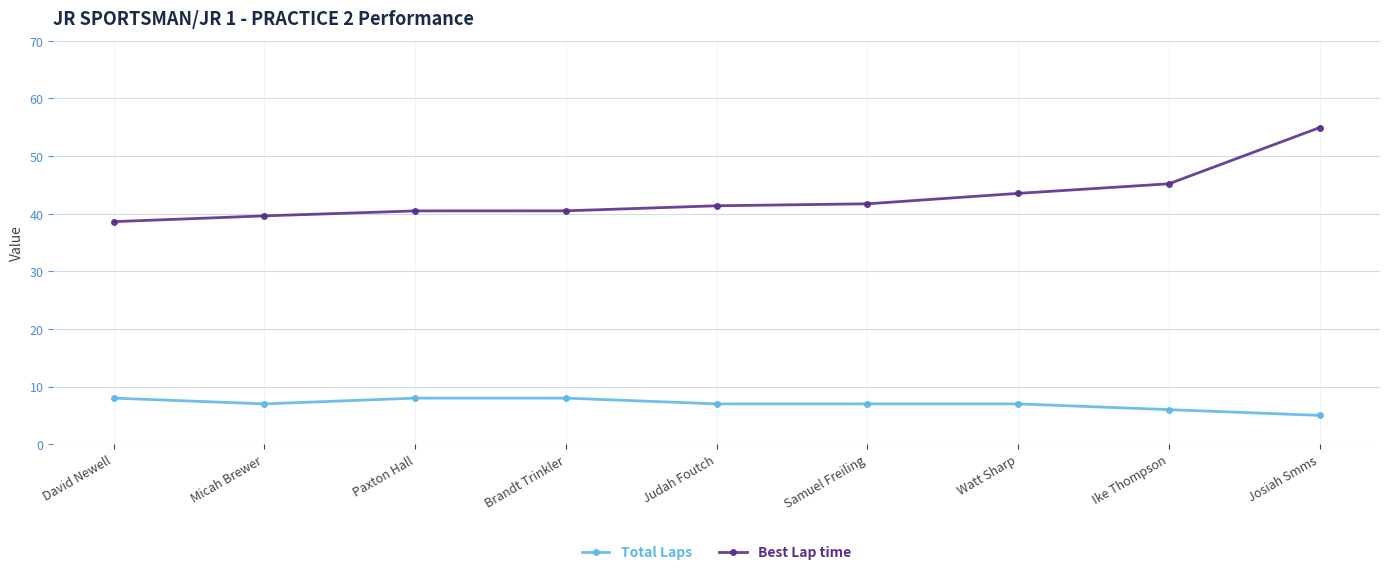

What value does the Best Lap time series have at Watt Sharp?

43.5